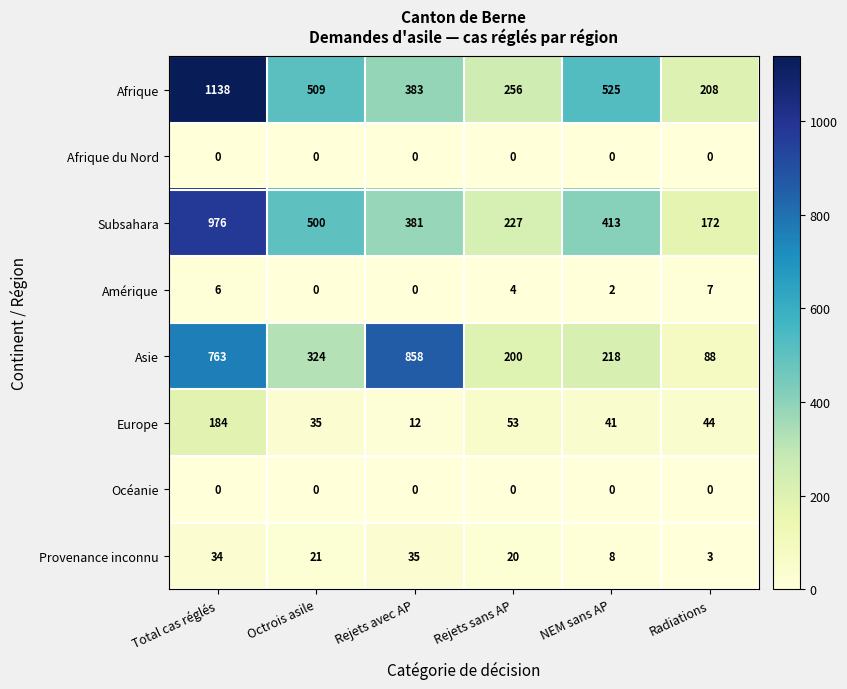

What is the maximum value for Afrique?

1138